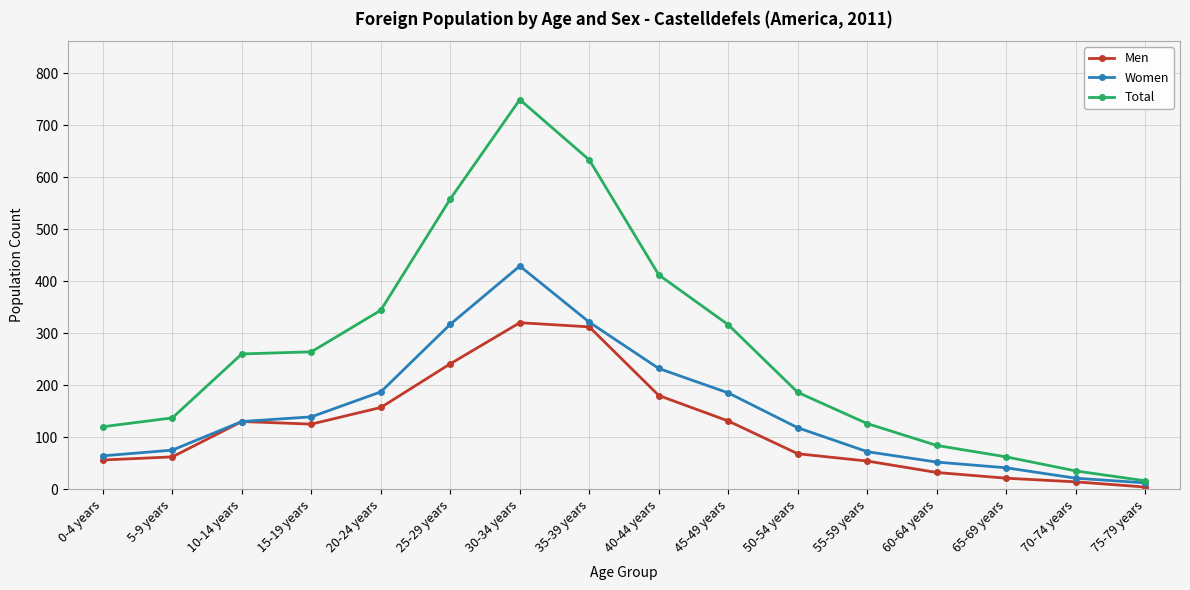

Which series has the largest total across all categories?

Total